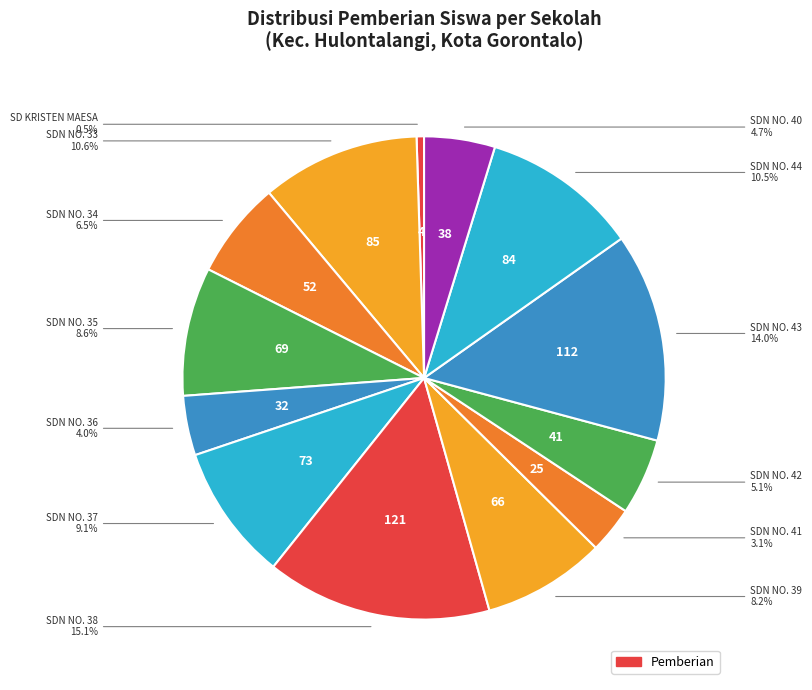

Which slice is the largest?

SDN NO. 38